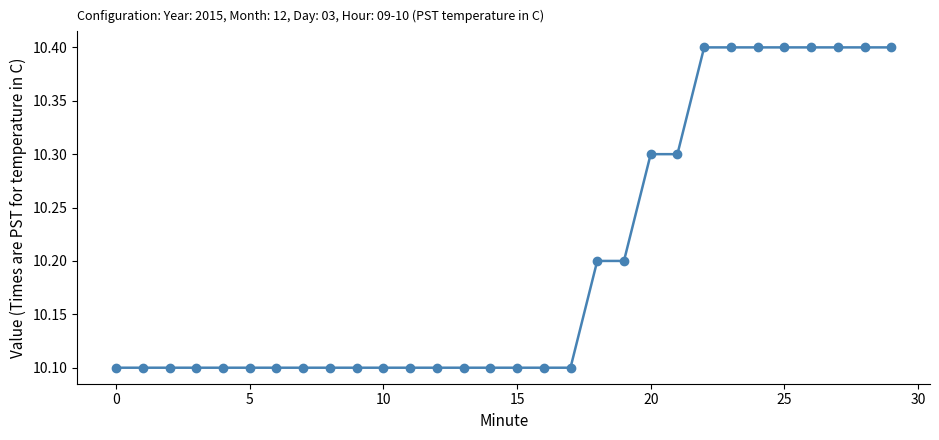

What is the value of the 1st point from the left?

10.1